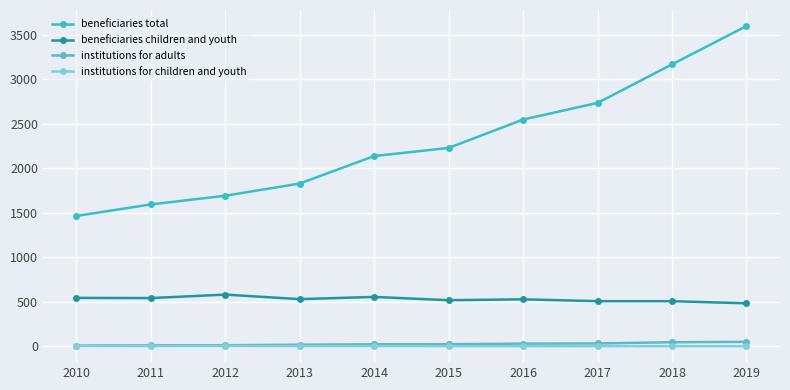

How many lines are shown in the chart?

4